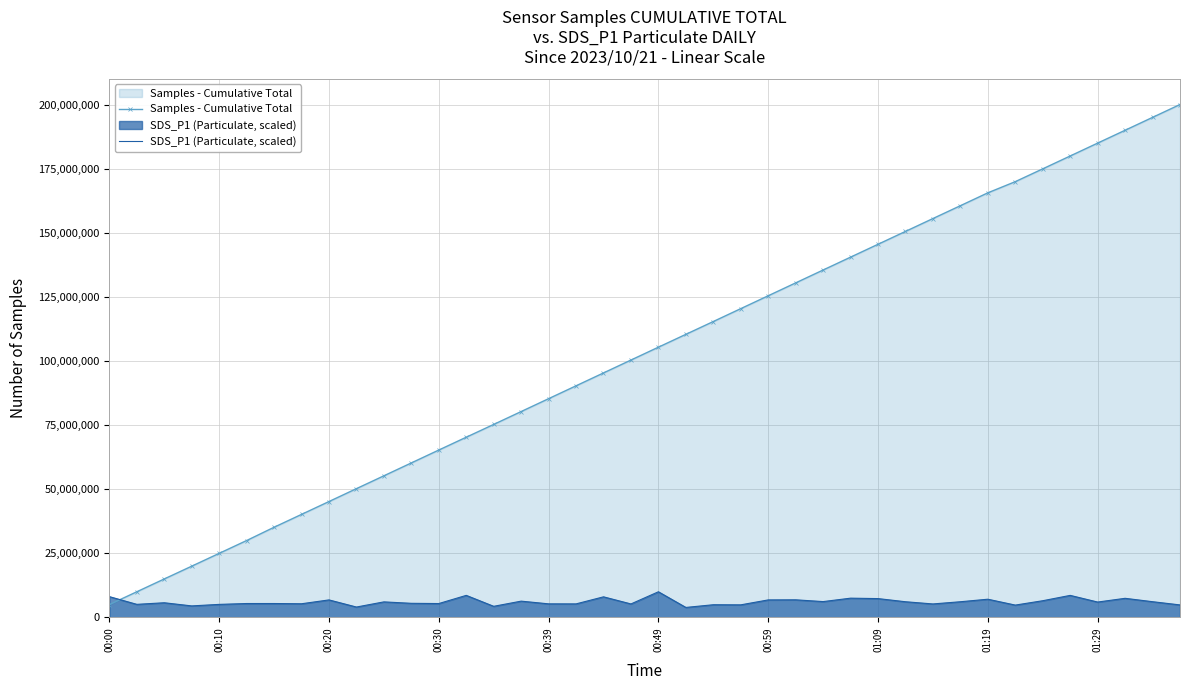

Which series has the widest spread of values?

Samples - Cumulative Total